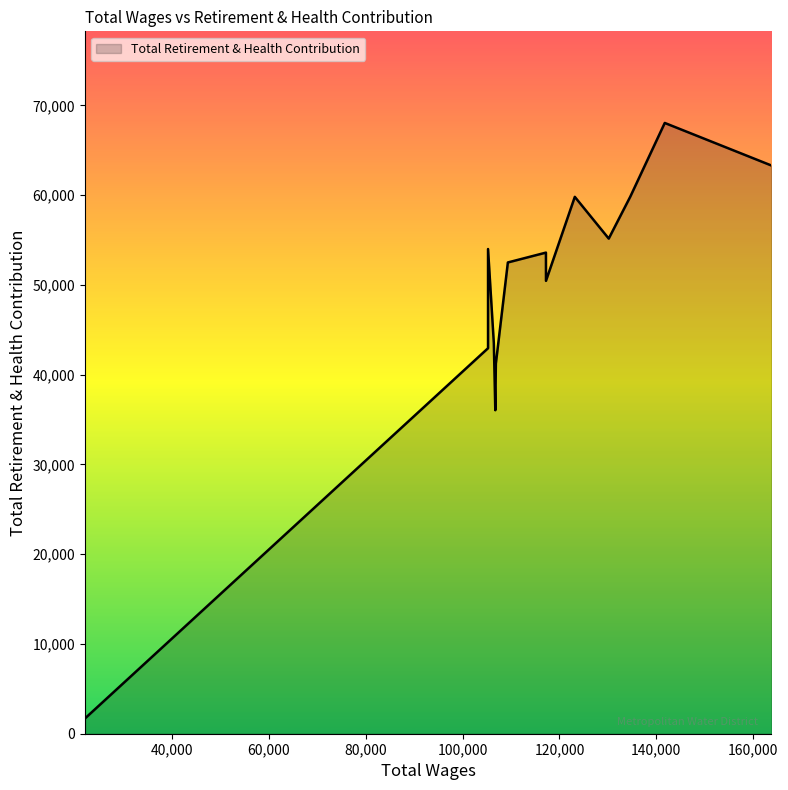

Where is the data nearest to the value 34874?

106748.0